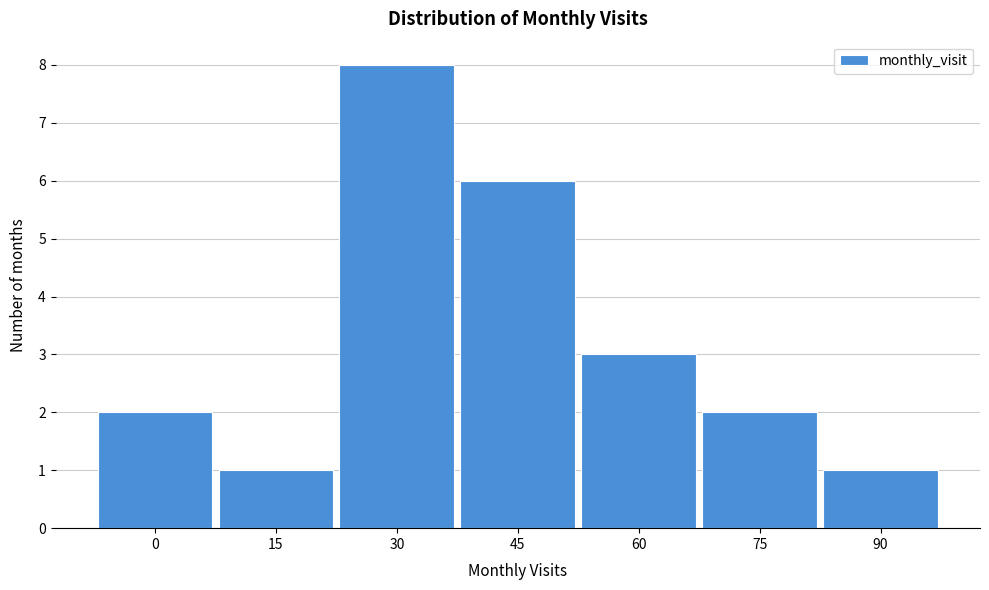

Reading right to left, extract all data points from this chart.

1	2	3	6	8	1	2